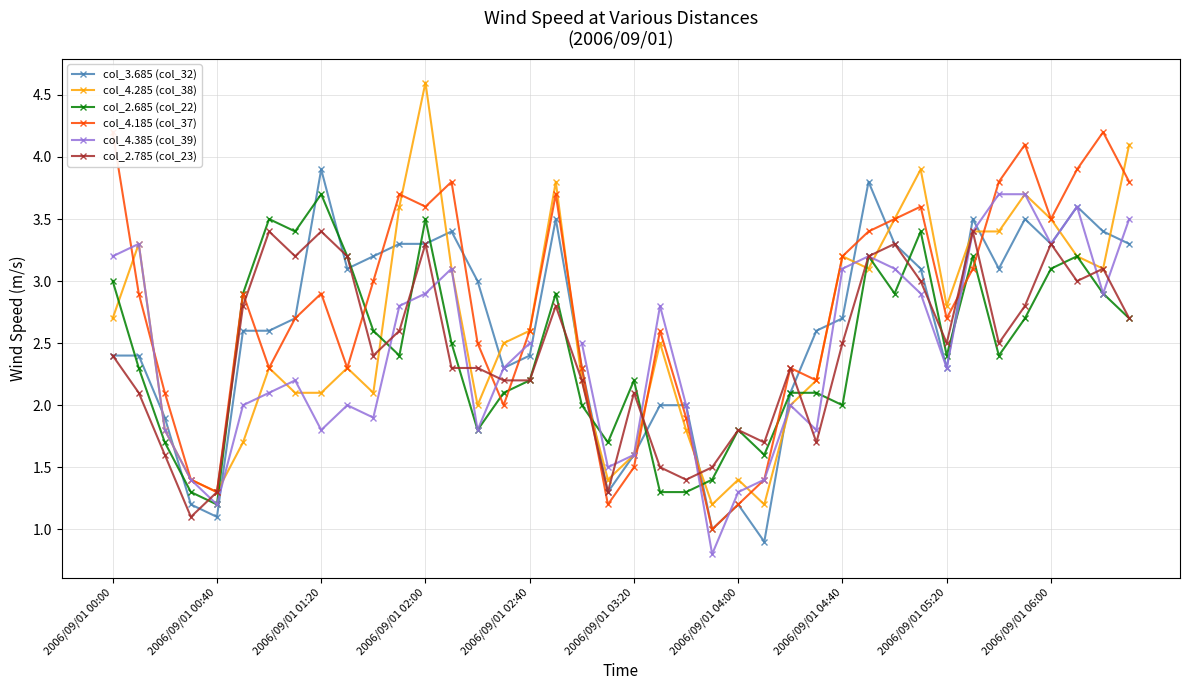

What is the minimum value for col_4.285 (col_38)?

1.2